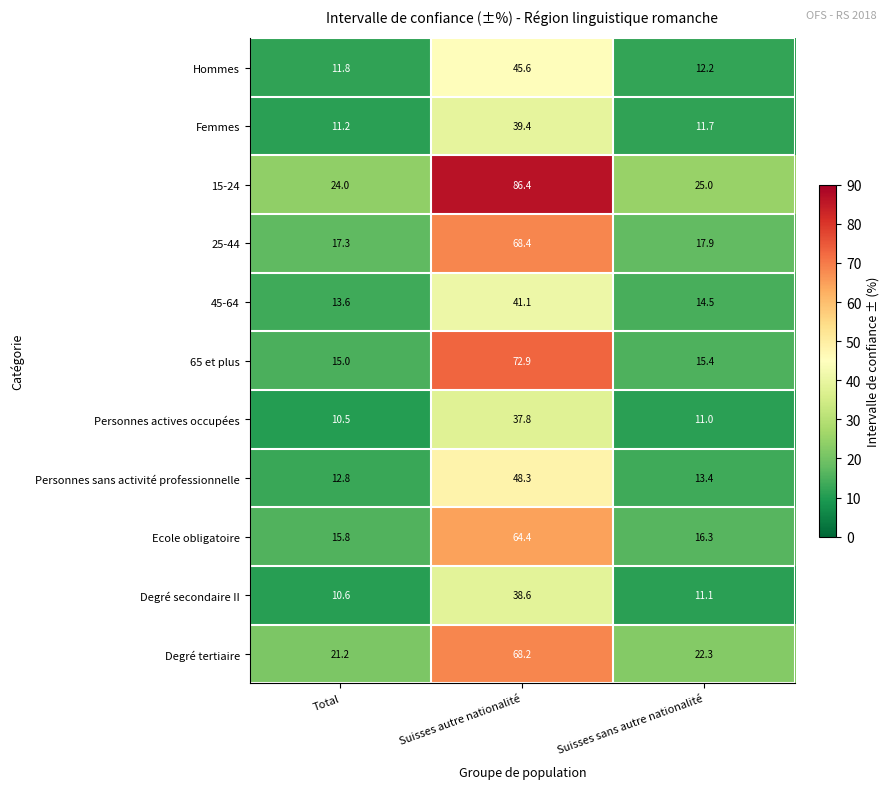

Which series has the widest spread of values?

15-24